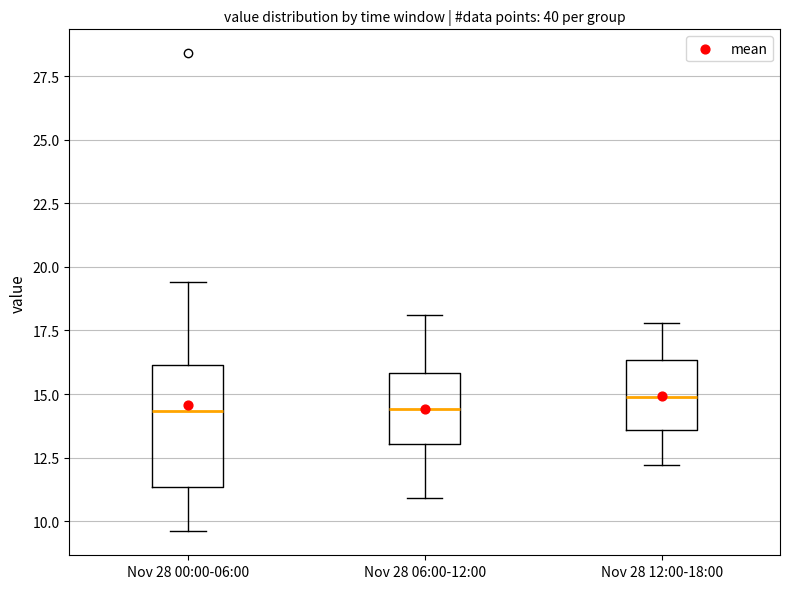

Reading left to right, read every box against the y-axis: the position of its median line, the range the box covers, and the ends of its whiskers. The values are not printed on the chart, so give them approximately, as read against the axis.

Nov 28 00:00-06:00: median 14.5, box 11.5 to 16.0, whiskers 9.5 to 19.5
Nov 28 06:00-12:00: median 14.5, box 13.0 to 16.0, whiskers 11.0 to 18.0
Nov 28 12:00-18:00: median 15.0, box 13.5 to 16.5, whiskers 12.0 to 18.0